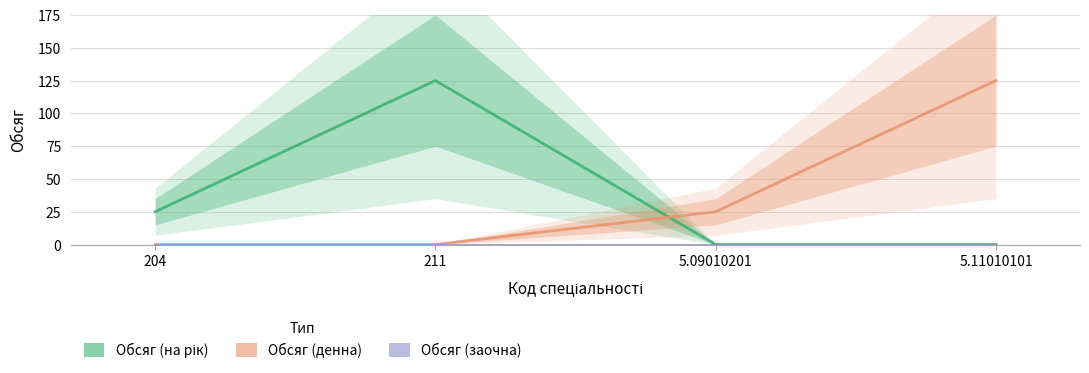

Which has a higher value, 5.11010101 or 5.09010201?

5.11010101